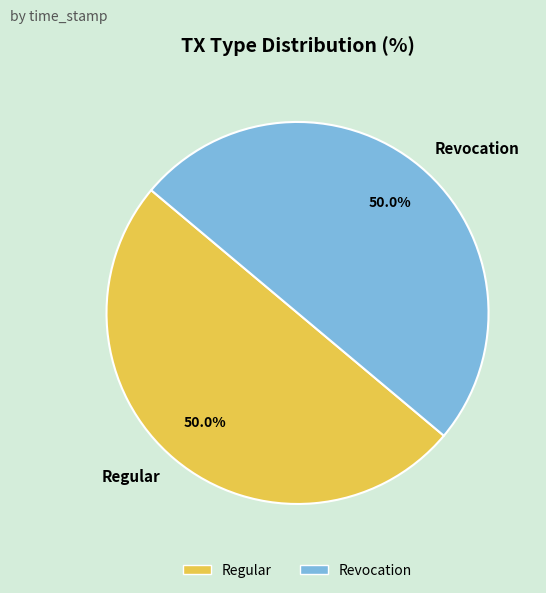

Do Revocation and Regular together represent more than half of the pie?

Yes